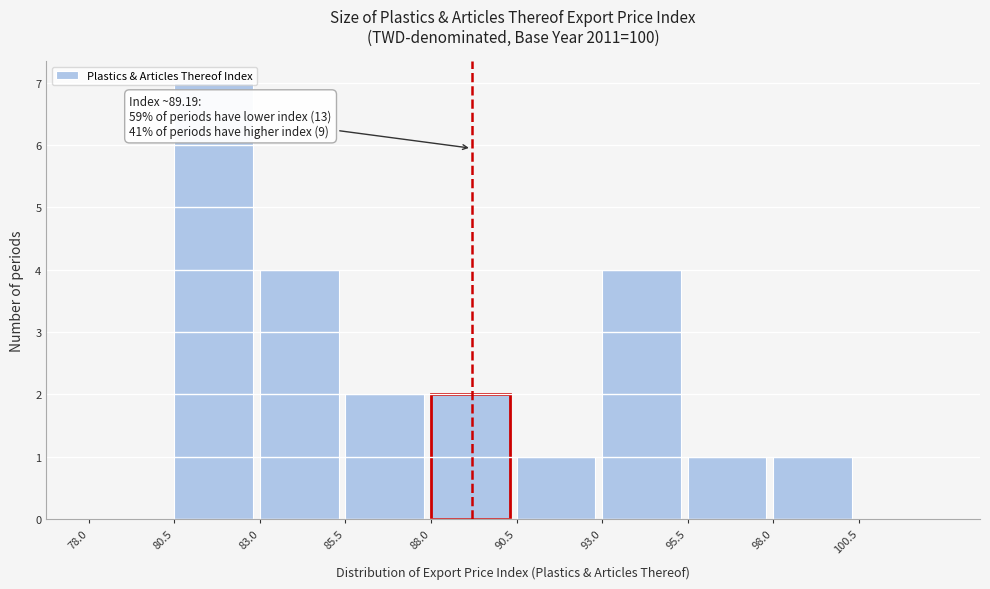

Over which range of the x-axis is the bar tallest?

80.5 to 83.0